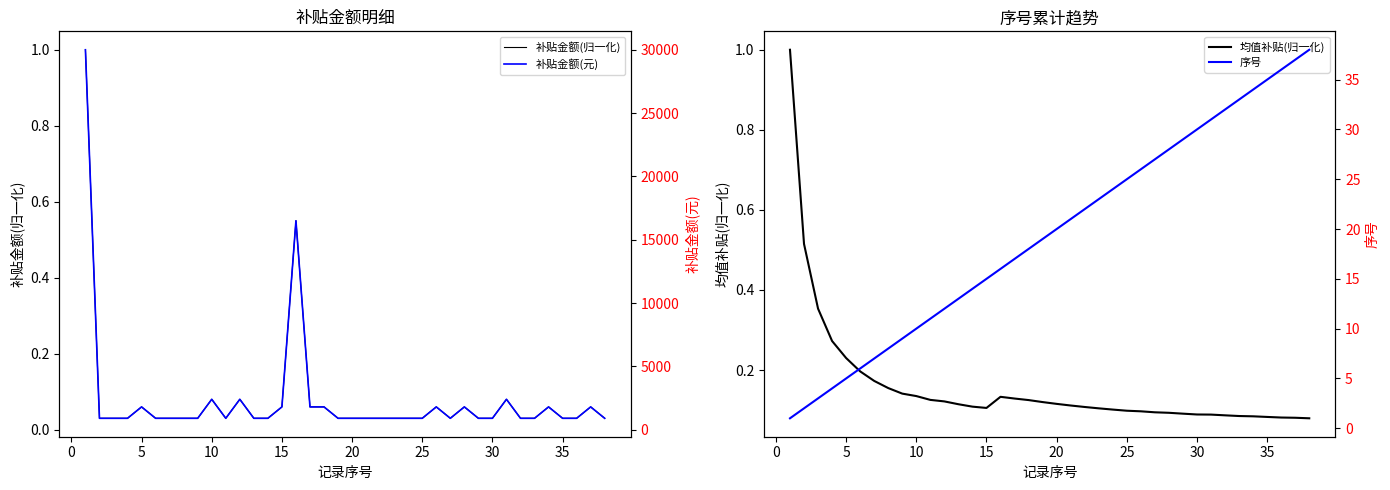

The 补贴金额(元) series shows 3411.3 at 15. True or false?

False